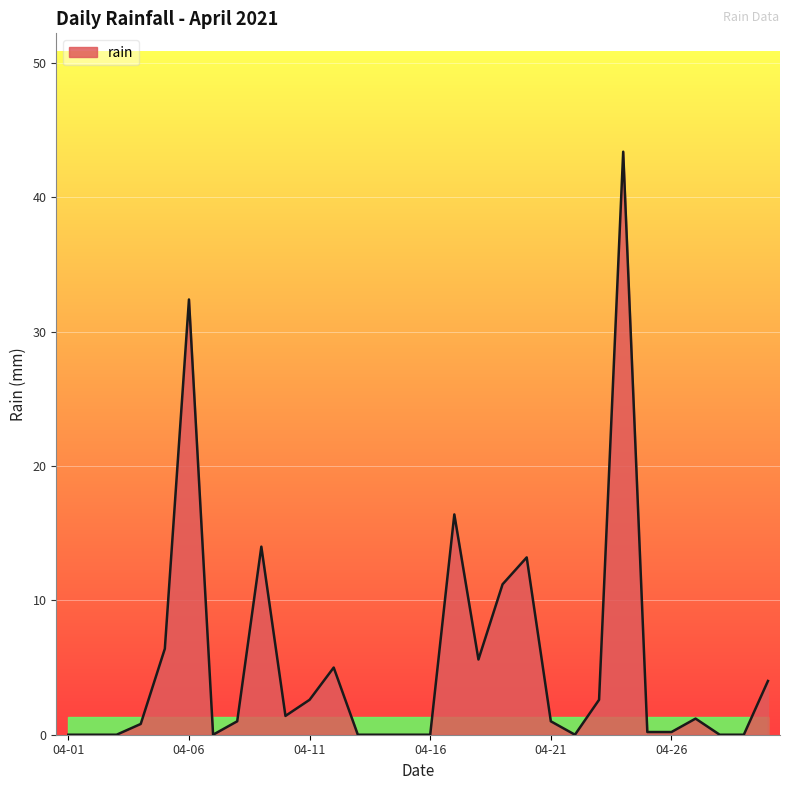

What is the average value?

5.4